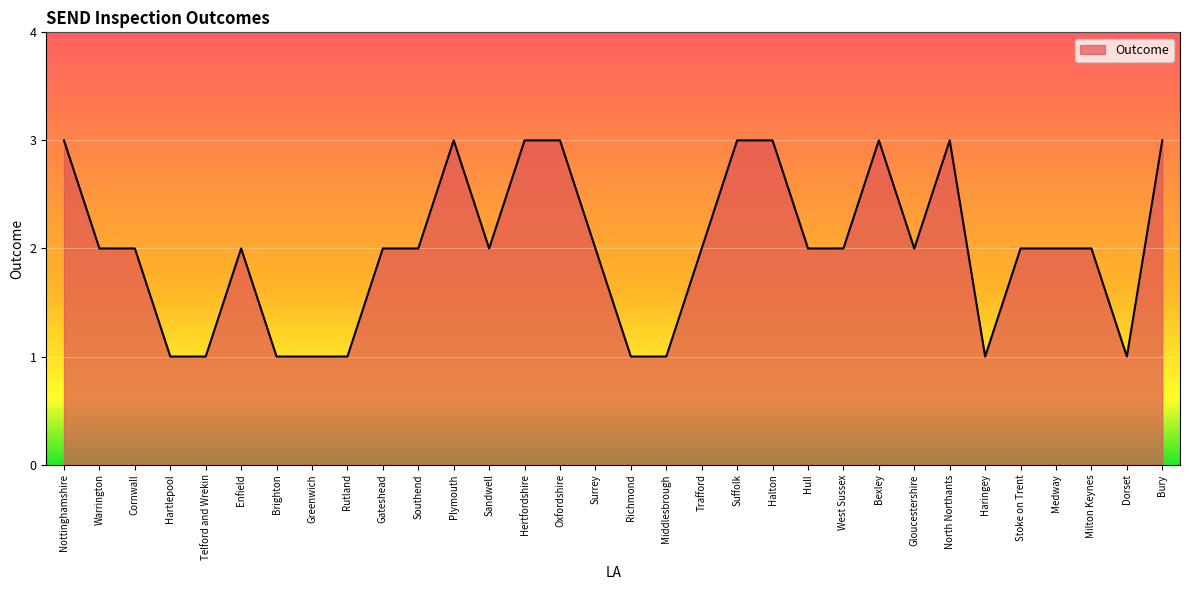

What position from the right is Richmond?

16